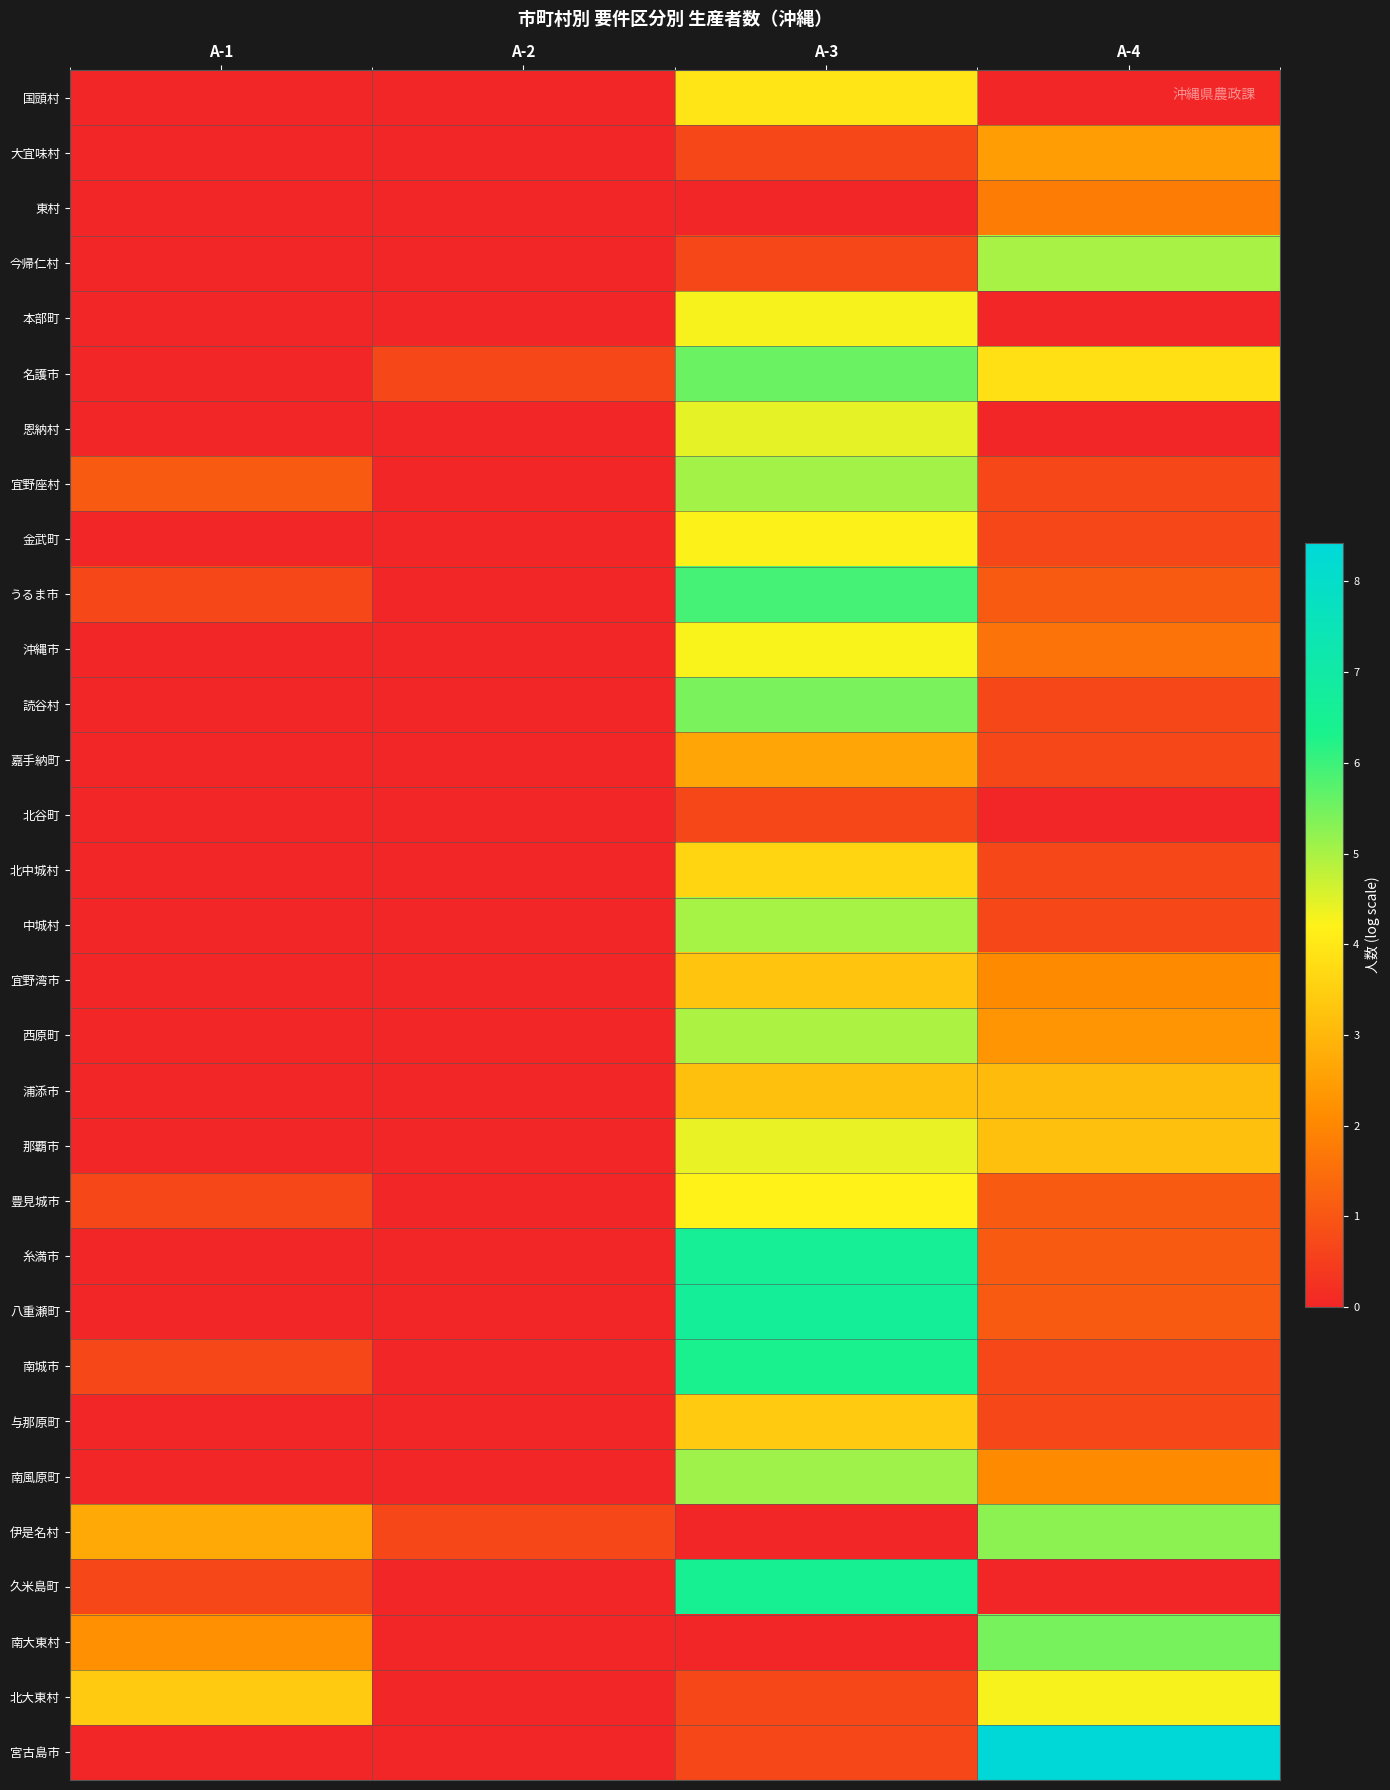

Between A-1 and A-4, which is larger?

A-1